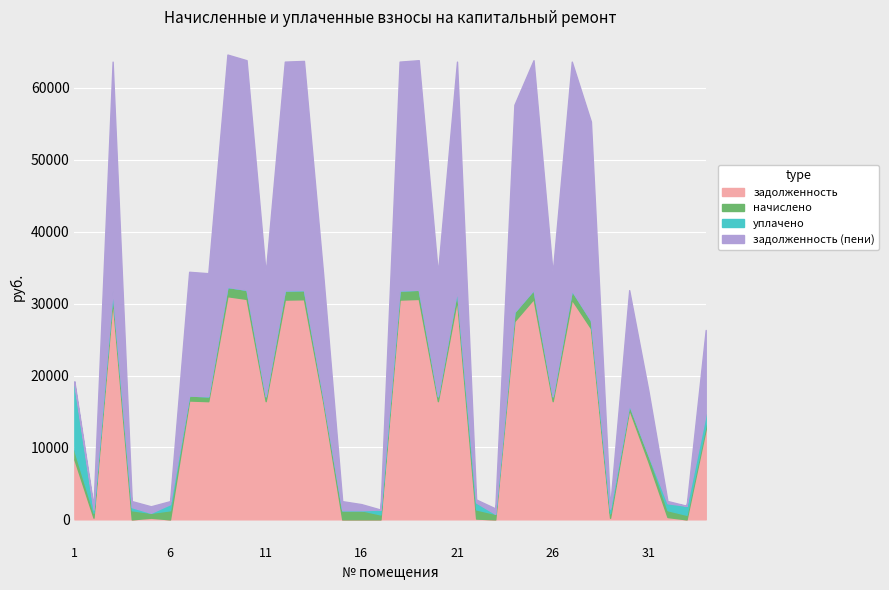

In задолженность (пени), how many points are lower than both neighbors (excluding endpoints)?

10